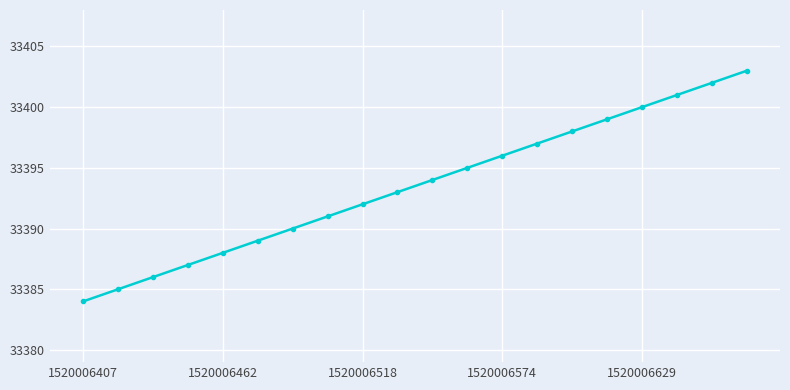

True or false: the data has more than 0 interior local peaks.

False